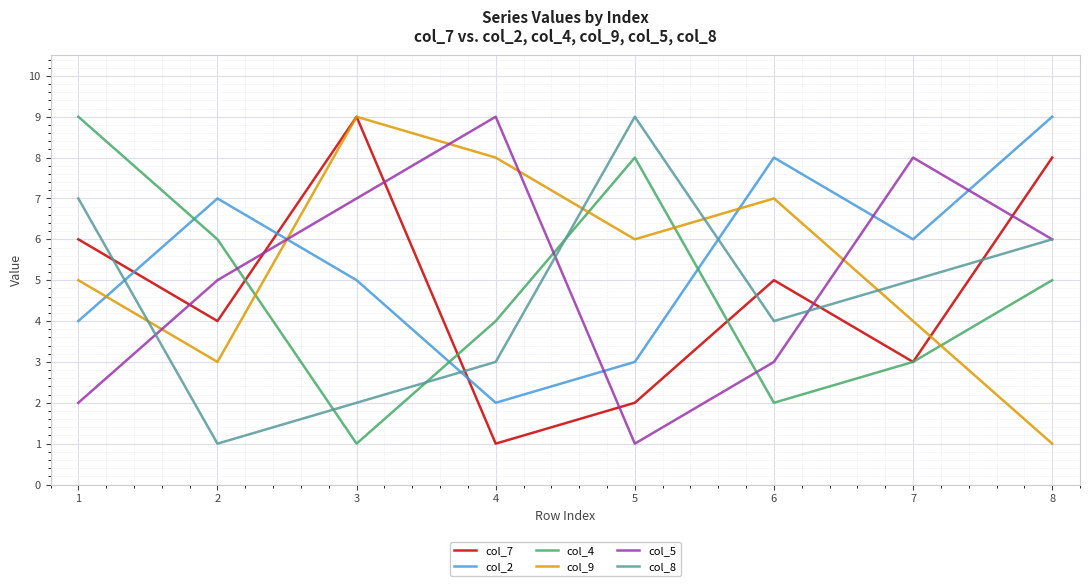

Which series has the largest total across all categories?

col_2